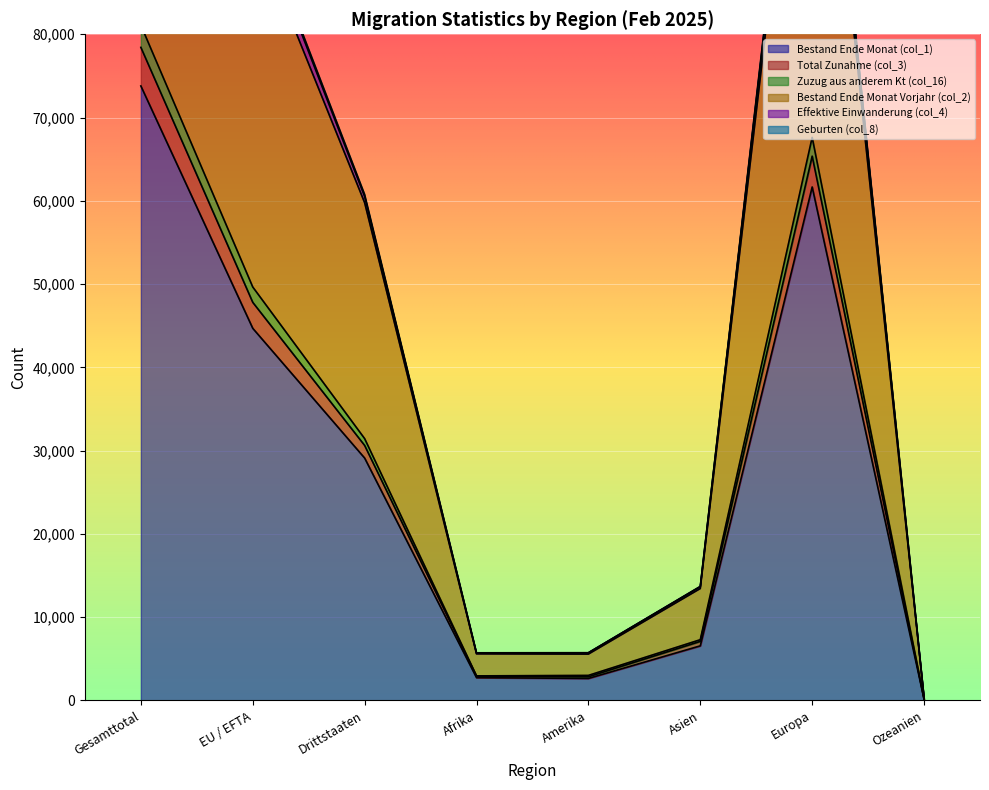

True or false: Geburten (col_8) has a value of 4791 at Amerika.

False